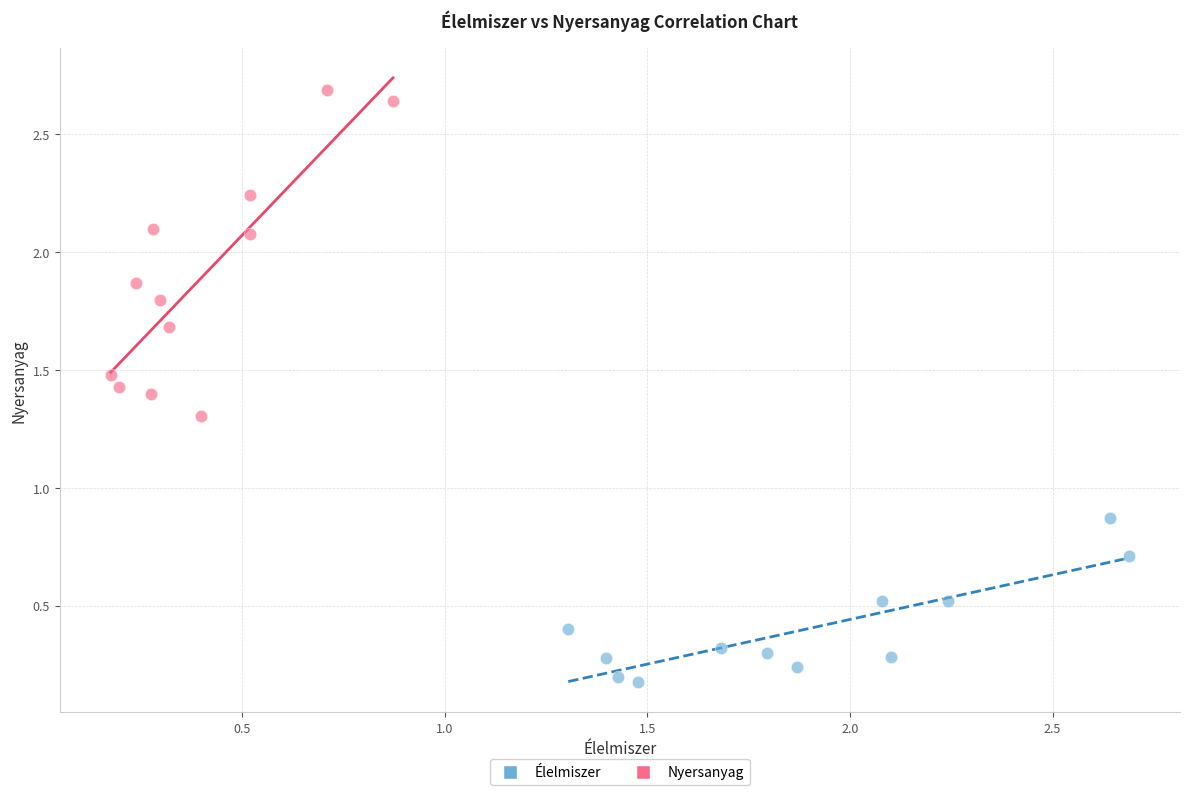

Which series reaches the minimum Y coordinate?

Élelmiszer